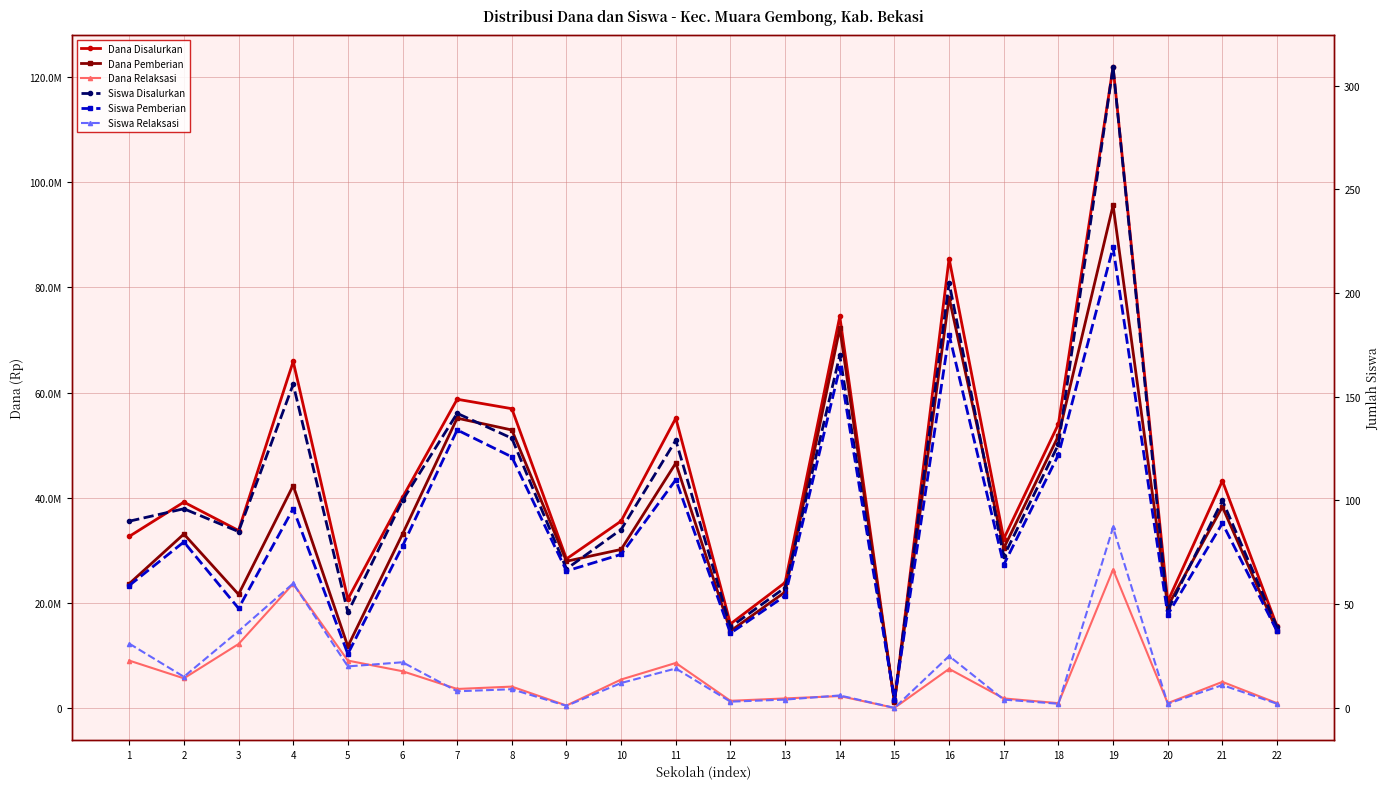

The Siswa Pemberian series shows 121 at 8. True or false?

True